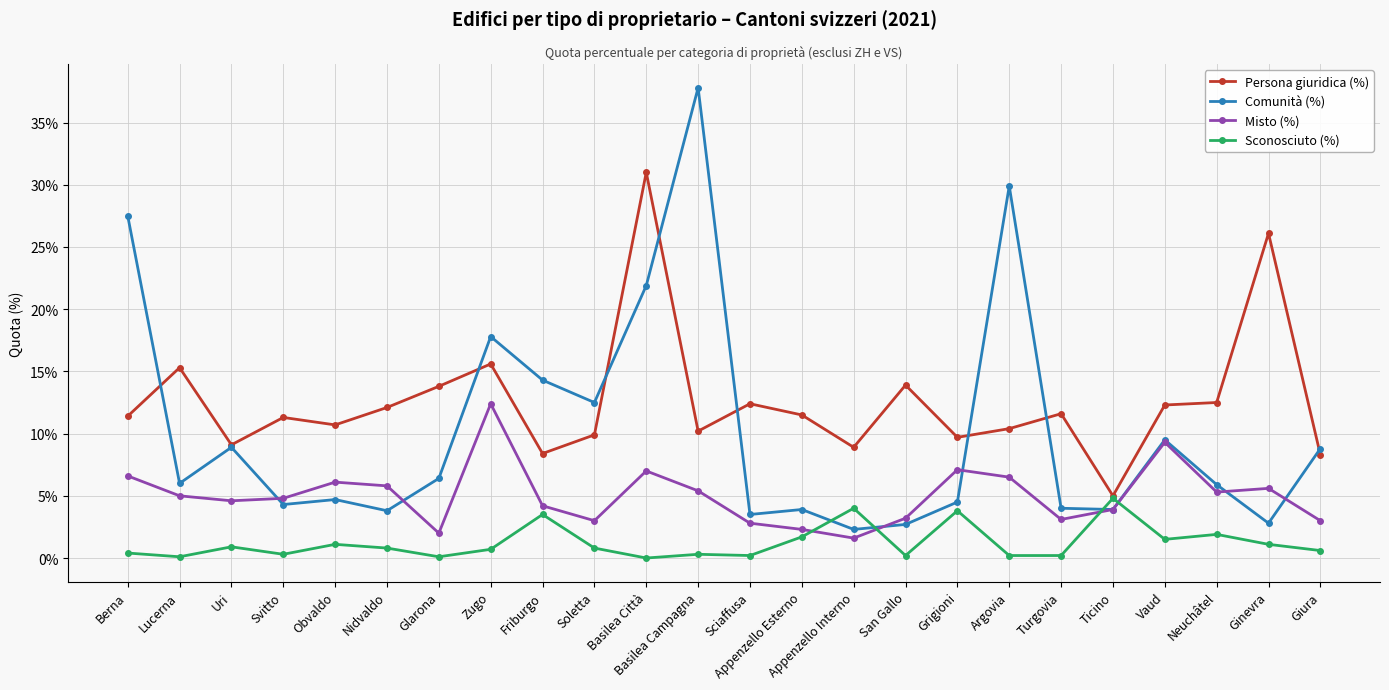

Is this an area chart (filled region under the line)?

No